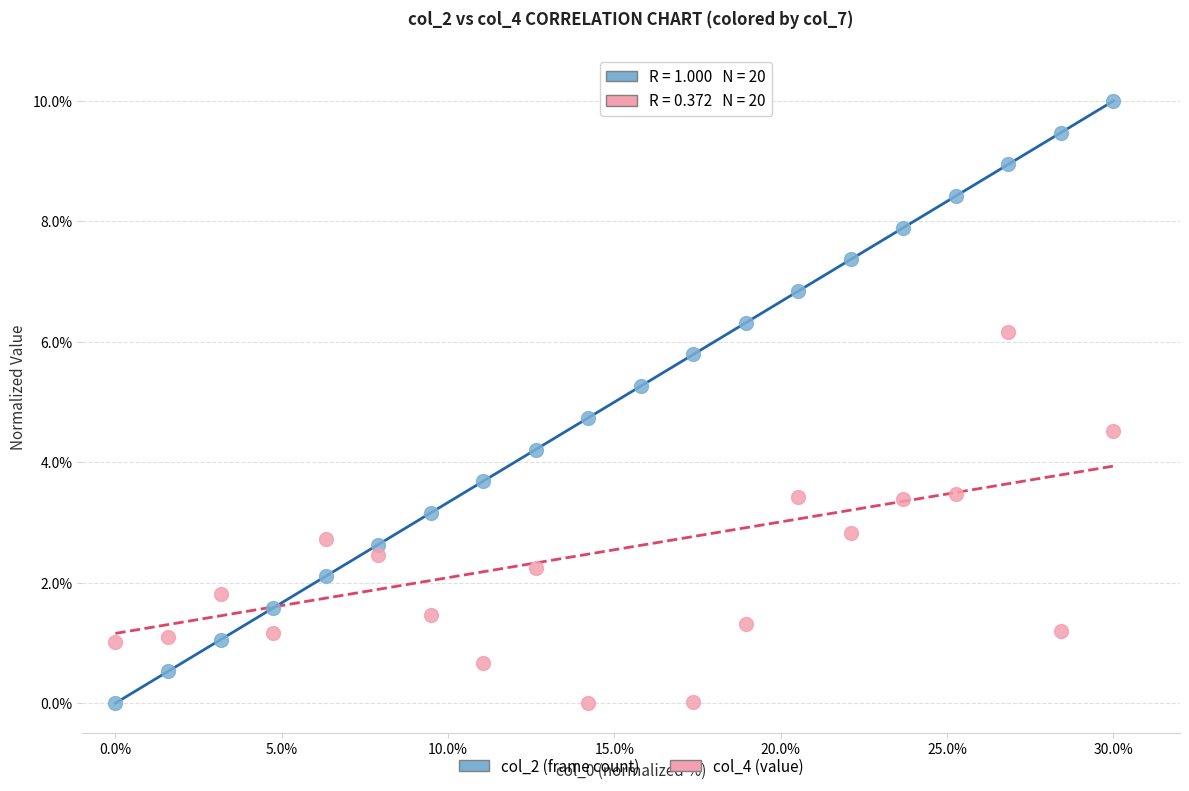

Across all data points, what is the range of Y values (max minus min)?

10.0